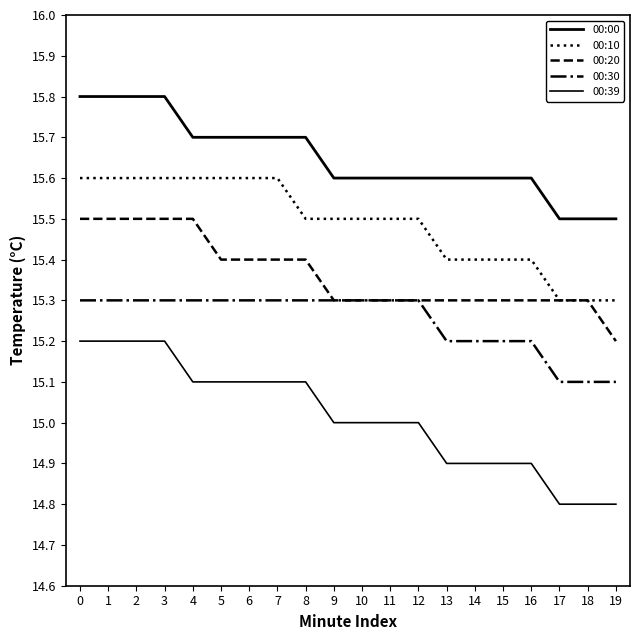

At which category does the chart reach its minimum across all series?

17